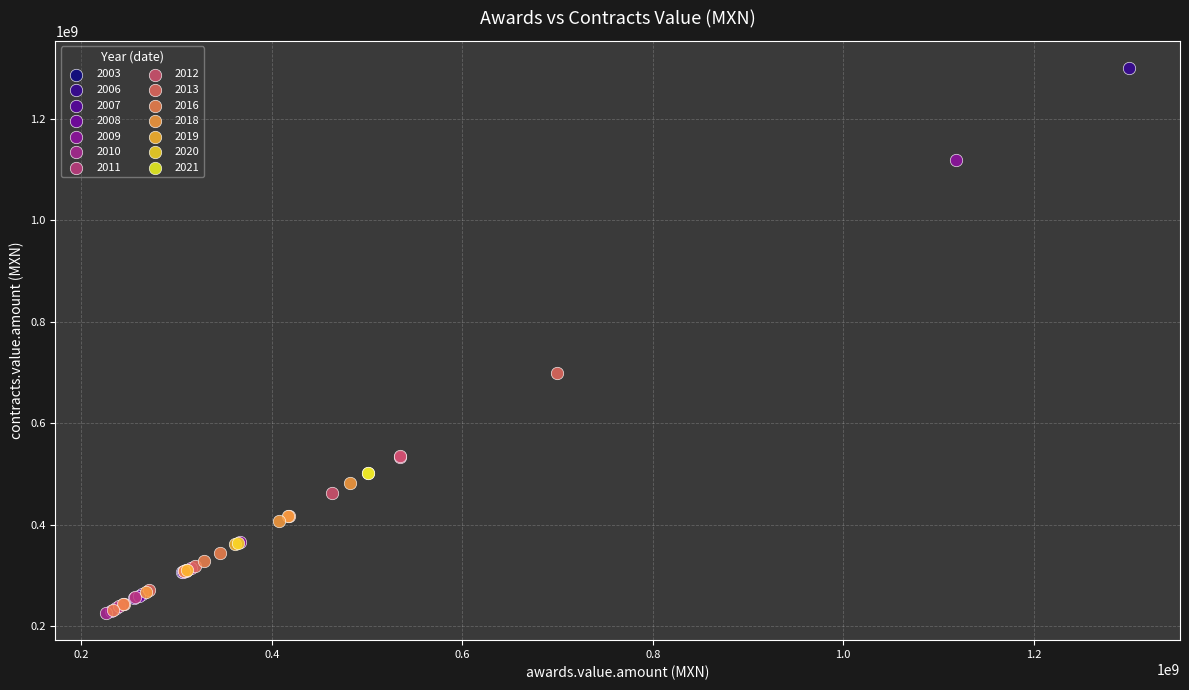

What are all the series names shown in the legend?

2003, 2006, 2007, 2008, 2009, 2010, 2011, 2012, 2013, 2016, 2018, 2019, 2020, 2021